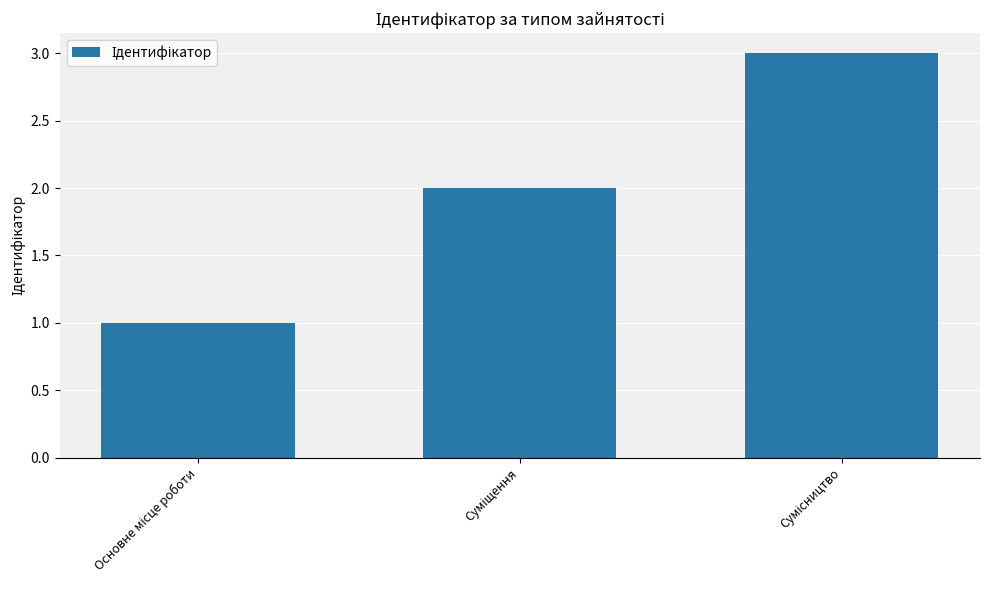

What is the greatest value displayed?

3